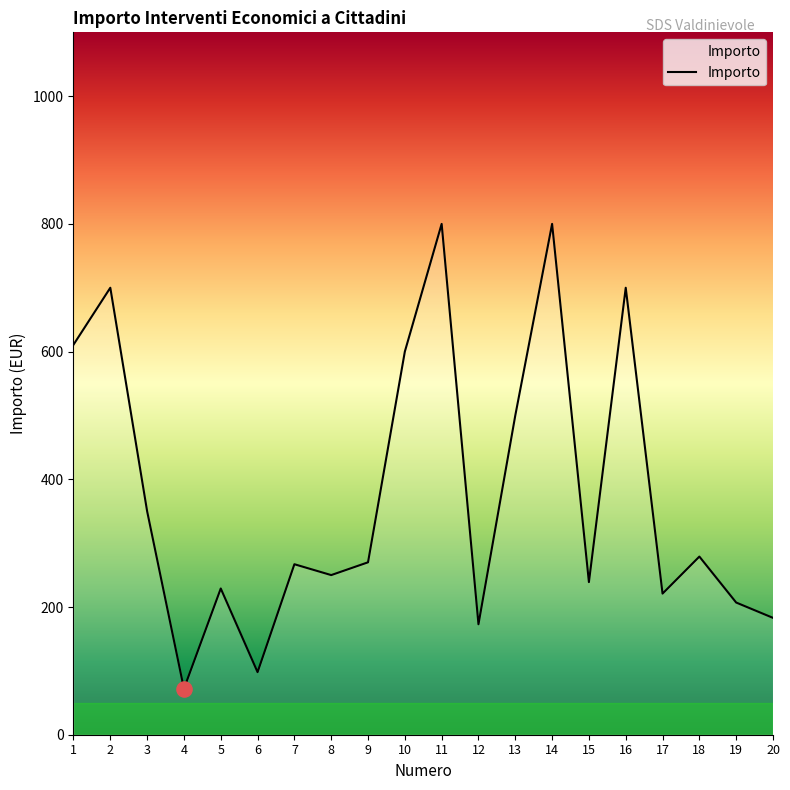

Which has a higher value, 3 or 11?

11